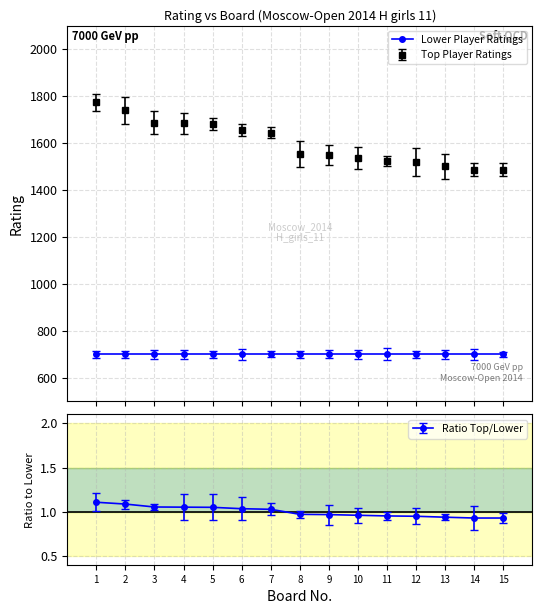

At which label is Ratio Top/Lower closest to 1?

7